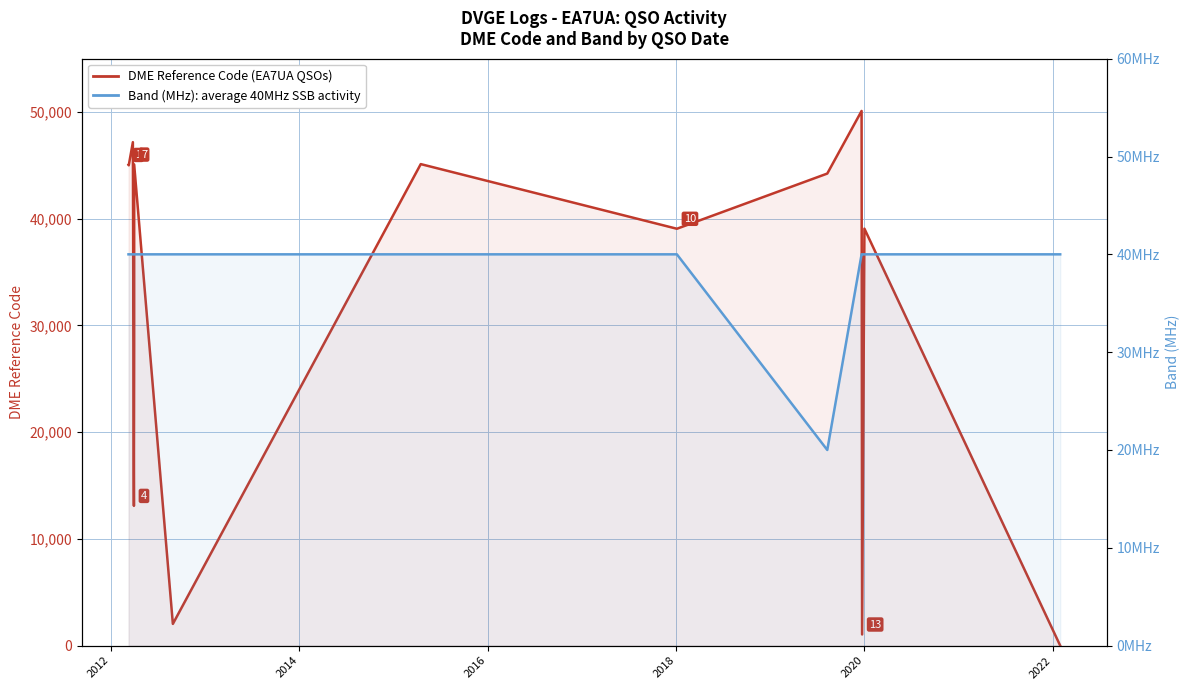

At 2018, list the series in order from smallest to largest.

Band (MHz), DME Reference Code